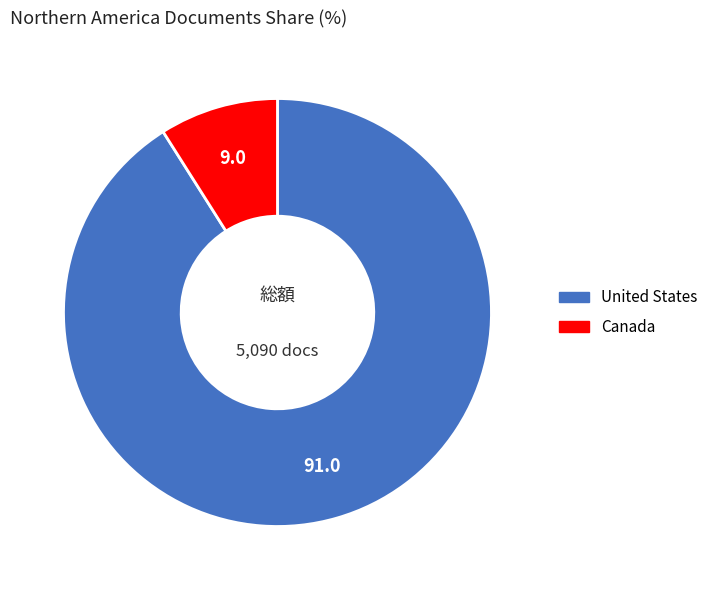

How many segments does this pie chart have?

2